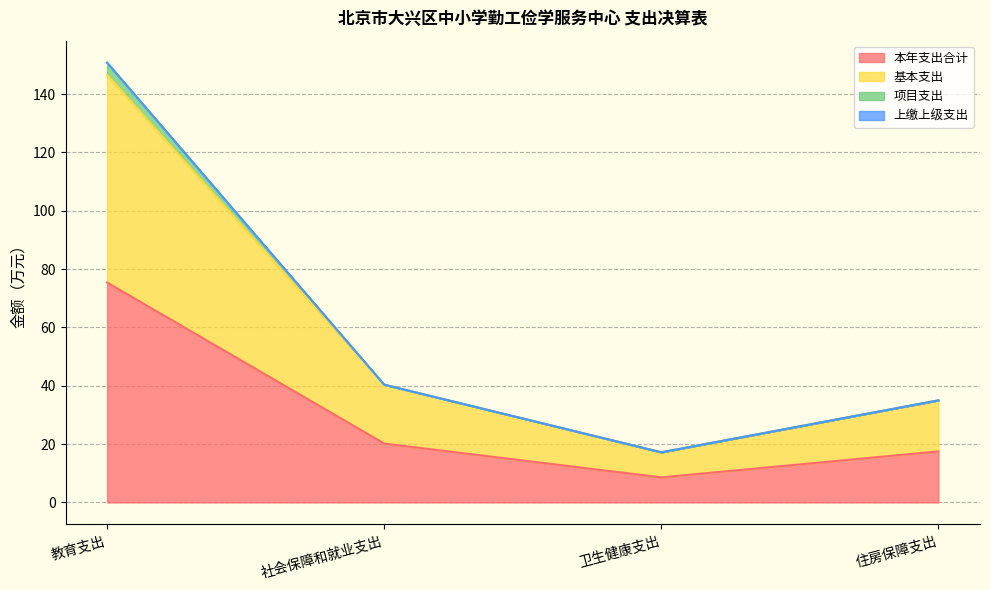

What is the approximate value of 基本支出 at 教育支出?

146.6